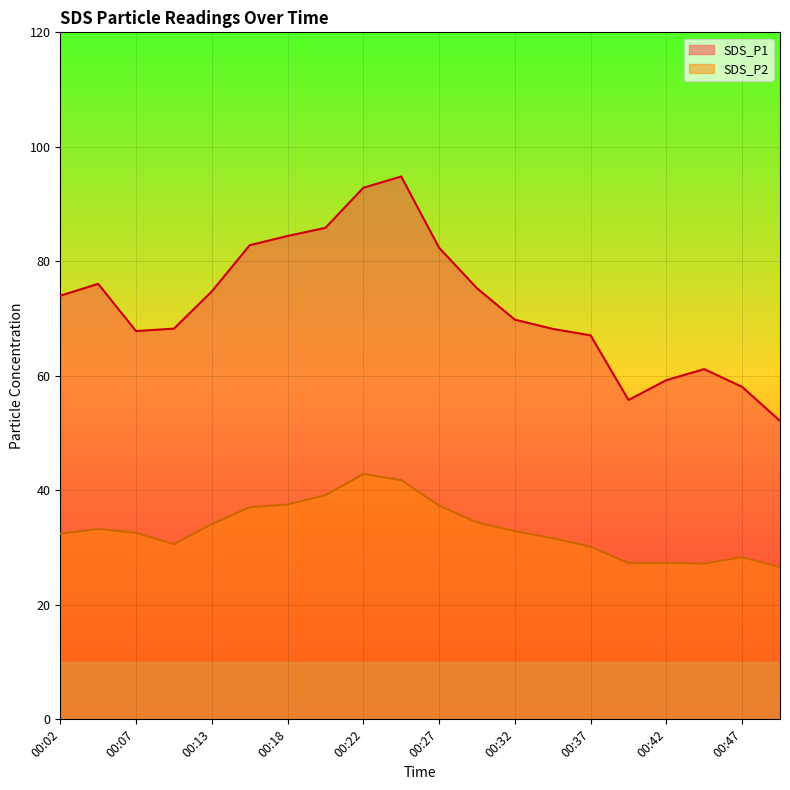

Count the number of categories in the chart.

20